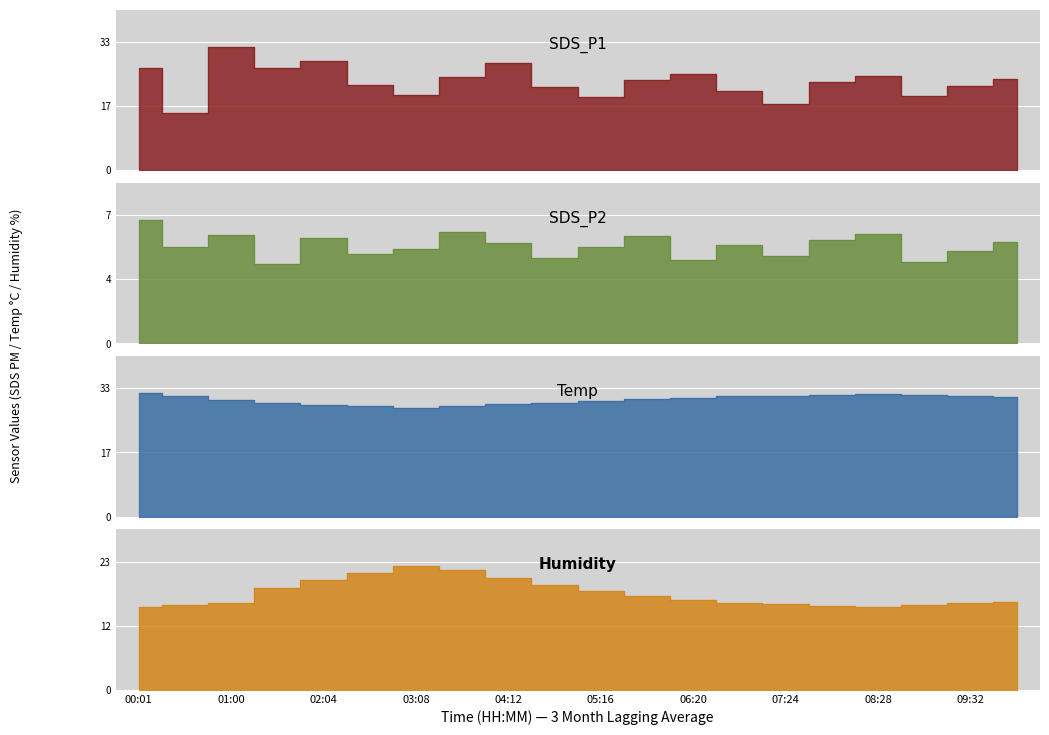

Which series has the widest spread of values?

SDS_P1